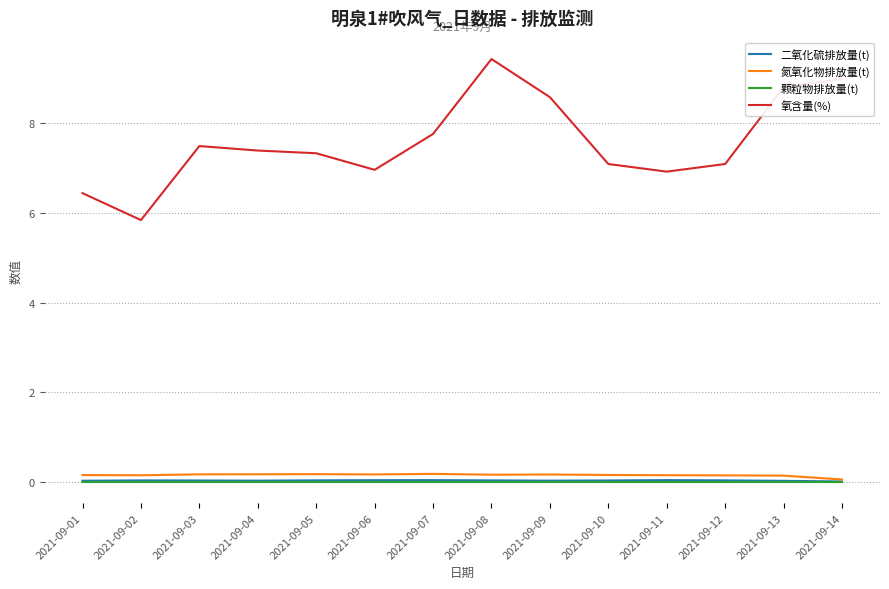

True or false: 氮氧化物排放量(t) and 氧含量(%) cross at least once.

False